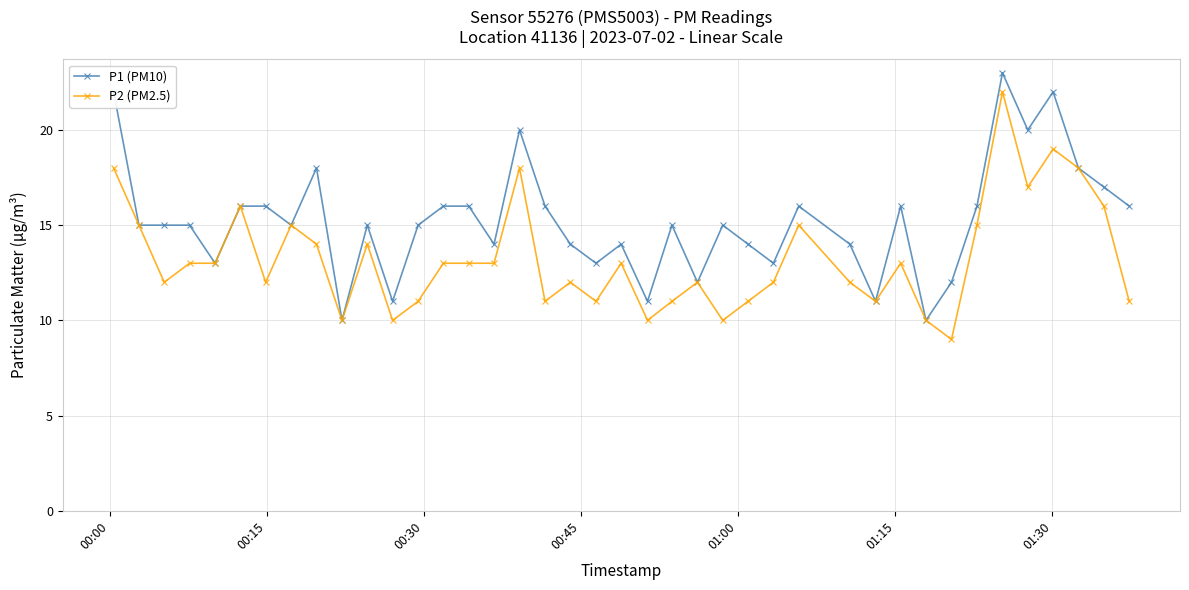

What is the value of the P2 (PM2.5) point at the 25th from the left?

10